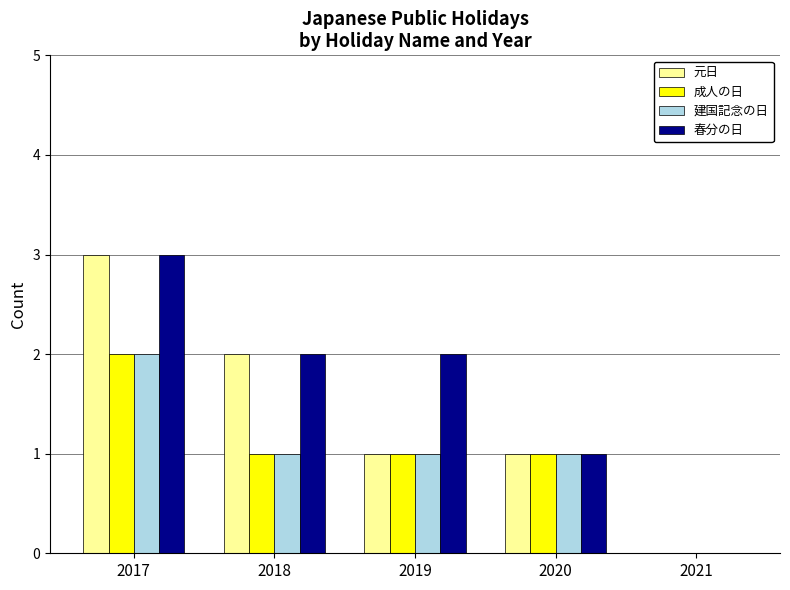

Between 2017 and 2019, which series saw the biggest shift?

元日